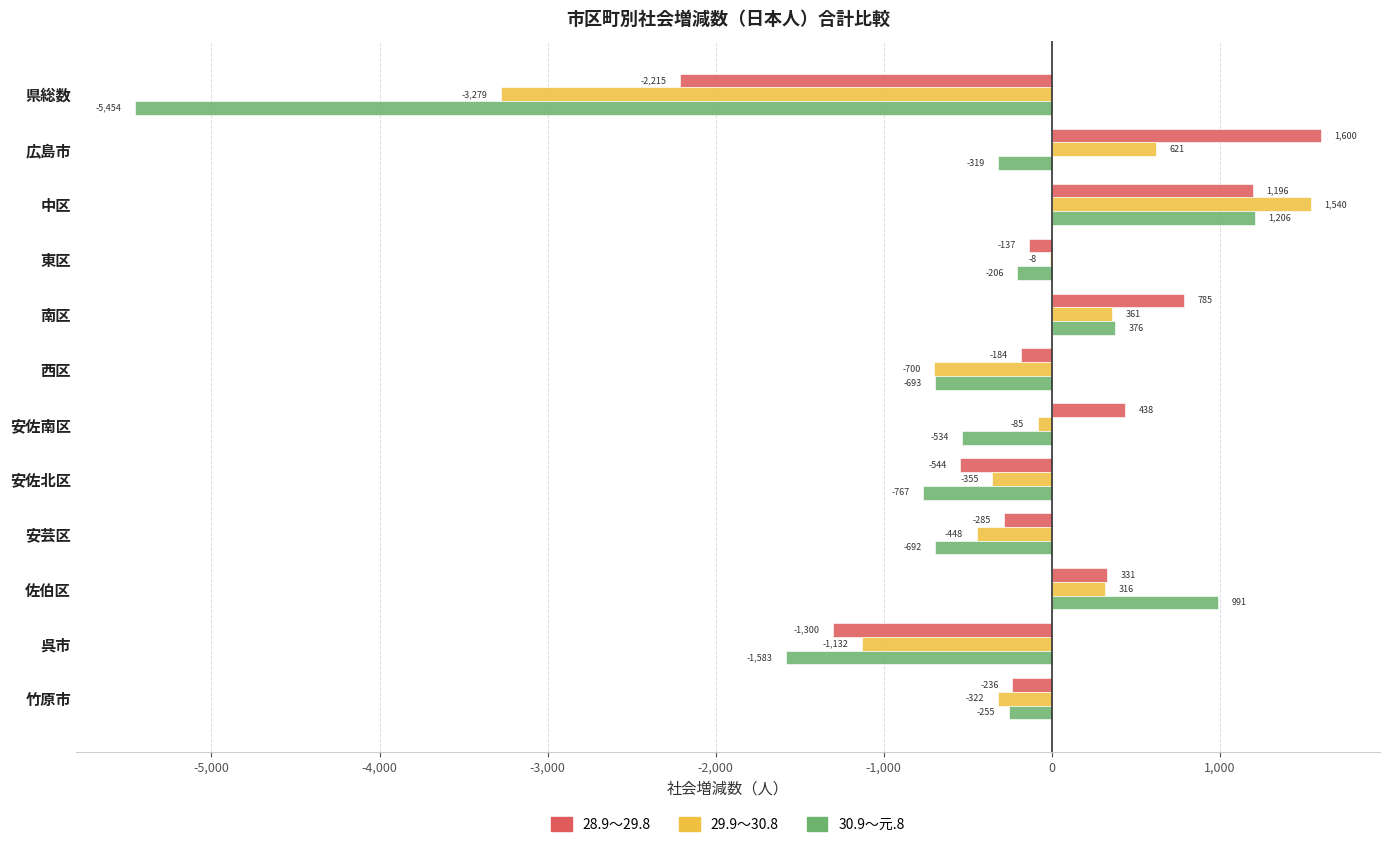

What is the sum of all 30.9～元.8 values?

-7930